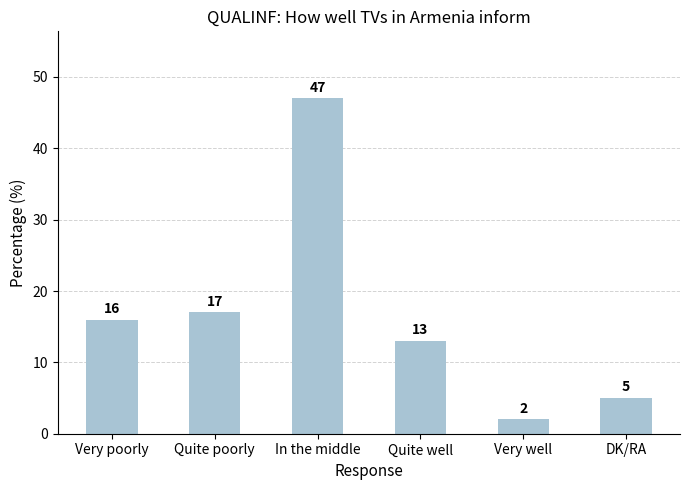

Read the value at Very poorly, to the nearest 10.

20